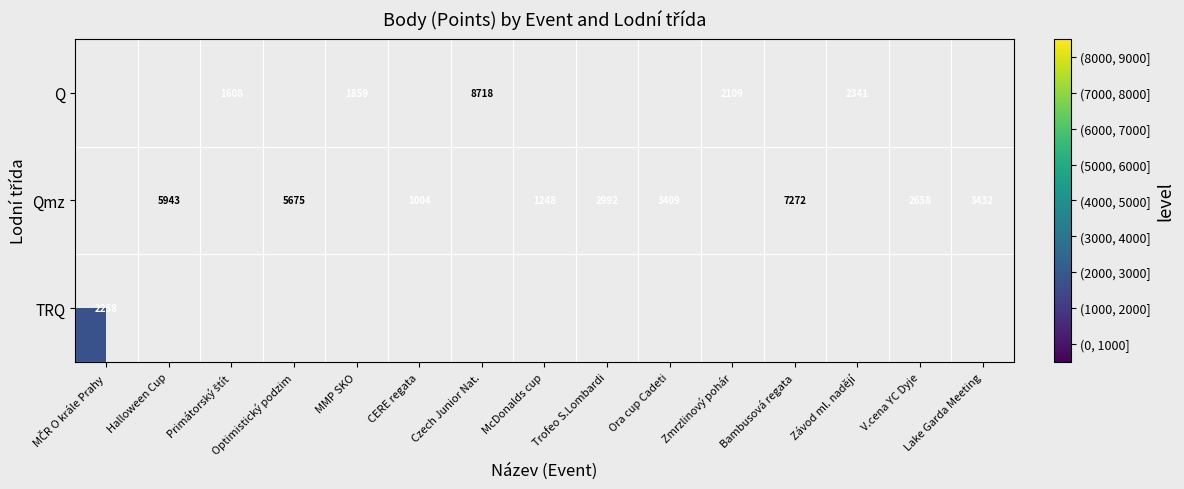

Which has a higher value, MČR O krále Prahy or Bambusová regata?

Bambusová regata